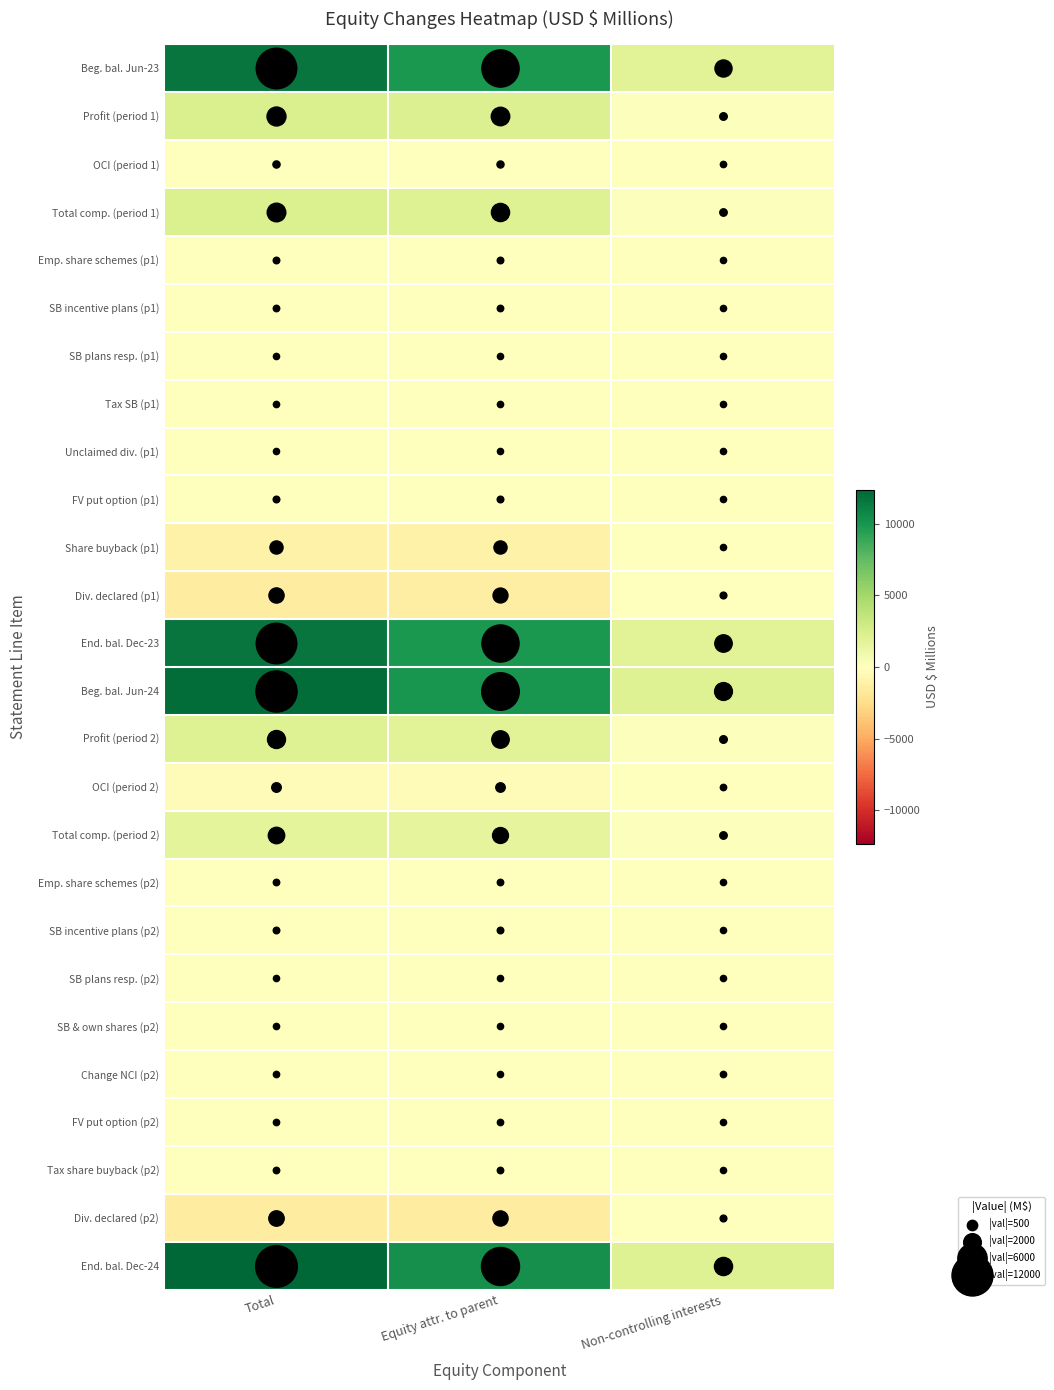

Reading right to left, extract all data points from this chart.

Beg. bal. Jun-23: Non-controlling interests=1853	Equity attr. to parent=9856	Total=11709
Profit (period 1): Non-controlling interests=132	Equity attr. to parent=2210	Total=2342
OCI (period 1): Non-controlling interests=-9	Equity attr. to parent=-84	Total=-93
Total comp. (period 1): Non-controlling interests=123	Equity attr. to parent=2126	Total=2249
Emp. share schemes (p1): Non-controlling interests=0	Equity attr. to parent=34	Total=34
SB incentive plans (p1): Non-controlling interests=0	Equity attr. to parent=24	Total=24
SB plans resp. (p1): Non-controlling interests=0	Equity attr. to parent=2	Total=2
Tax SB (p1): Non-controlling interests=0	Equity attr. to parent=-7	Total=-7
Unclaimed div. (p1): Non-controlling interests=0	Equity attr. to parent=1	Total=1
FV put option (p1): Non-controlling interests=0	Equity attr. to parent=40	Total=40
Share buyback (p1): Non-controlling interests=0	Equity attr. to parent=-977	Total=-977
Div. declared (p1): Non-controlling interests=-53	Equity attr. to parent=-1349	Total=-1402
End. bal. Dec-23: Non-controlling interests=1933	Equity attr. to parent=9791	Total=11724
Beg. bal. Jun-24: Non-controlling interests=2038	Equity attr. to parent=10032	Total=12070
Profit (period 2): Non-controlling interests=140	Equity attr. to parent=1935	Total=2075
OCI (period 2): Non-controlling interests=-14	Equity attr. to parent=-370	Total=-384
Total comp. (period 2): Non-controlling interests=126	Equity attr. to parent=1565	Total=1691
Emp. share schemes (p2): Non-controlling interests=0	Equity attr. to parent=22	Total=22
SB incentive plans (p2): Non-controlling interests=0	Equity attr. to parent=33	Total=33
SB plans resp. (p2): Non-controlling interests=0	Equity attr. to parent=2	Total=2
SB & own shares (p2): Non-controlling interests=-2	Equity attr. to parent=-3	Total=-5
Change NCI (p2): Non-controlling interests=11	Equity attr. to parent=0	Total=11
FV put option (p2): Non-controlling interests=0	Equity attr. to parent=11	Total=11
Tax share buyback (p2): Non-controlling interests=0	Equity attr. to parent=21	Total=21
Div. declared (p2): Non-controlling interests=-52	Equity attr. to parent=-1399	Total=-1451
End. bal. Dec-24: Non-controlling interests=2121	Equity attr. to parent=10284	Total=12405